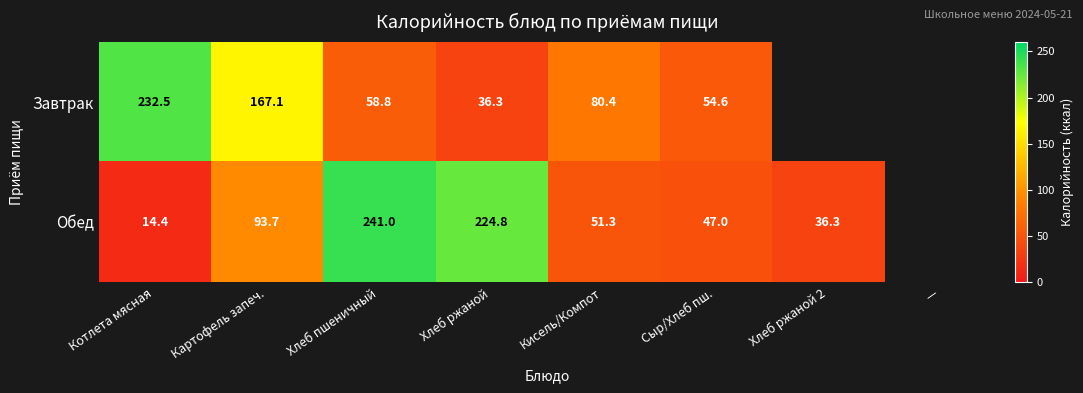

Between Котлета мясная and Хлеб ржаной, which is larger?

Котлета мясная